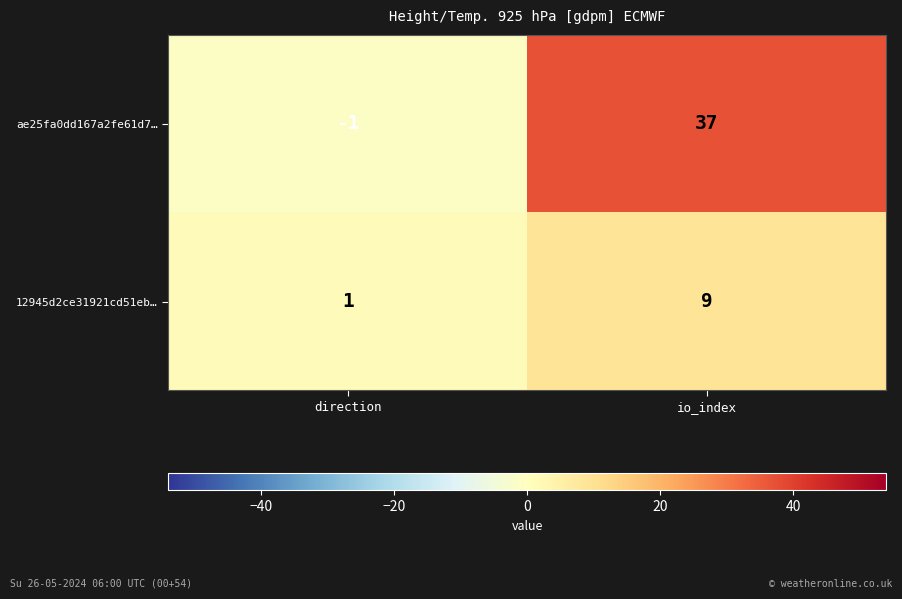

Is it true that 12945d2ce31921cd51eb… equals 5 at io_index?

False